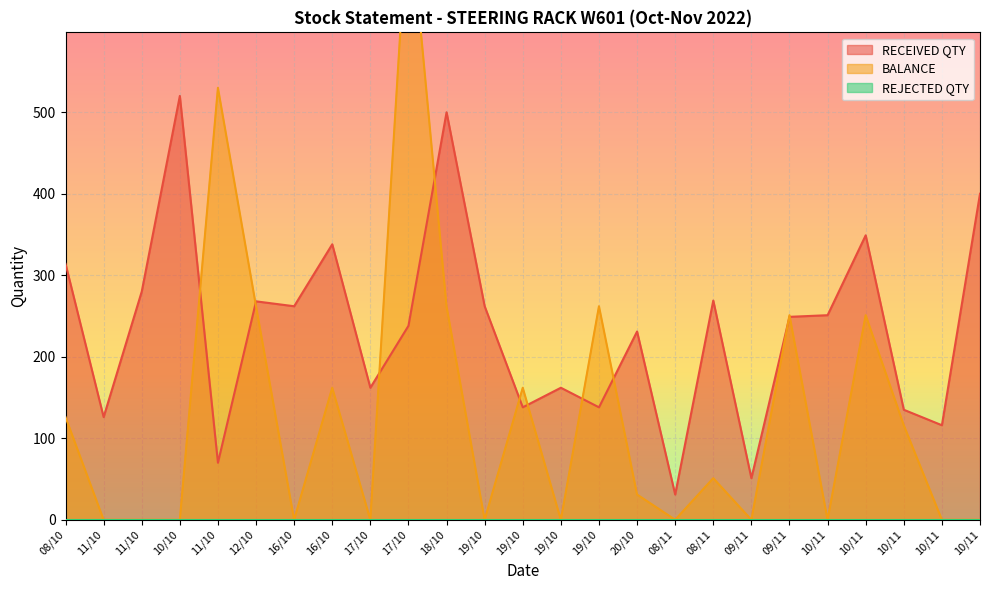

What is the sum of all BALANCE values?

3228